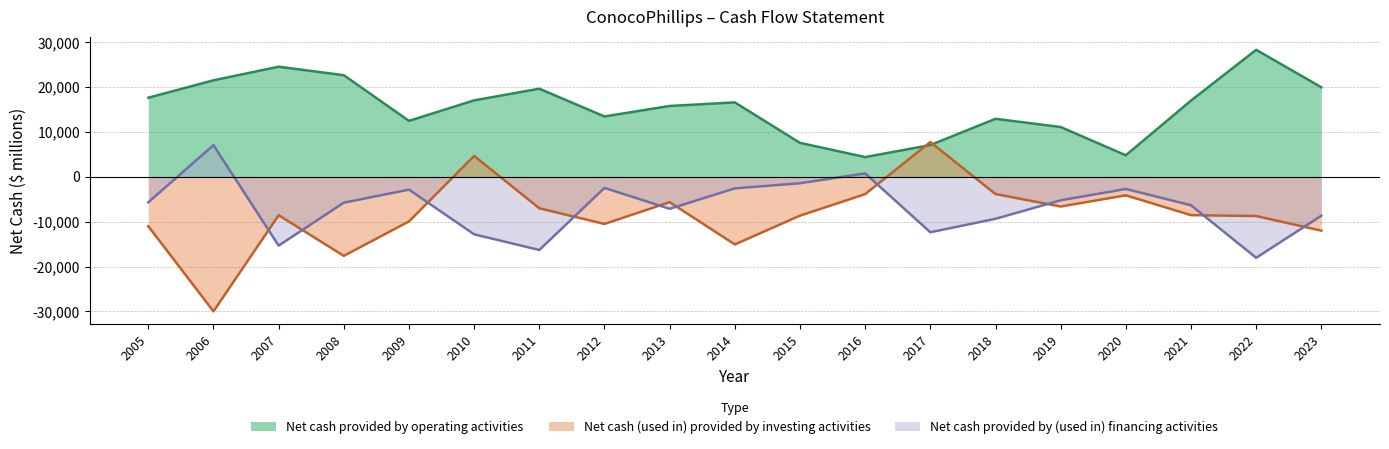

What is the smallest value displayed?

-29993